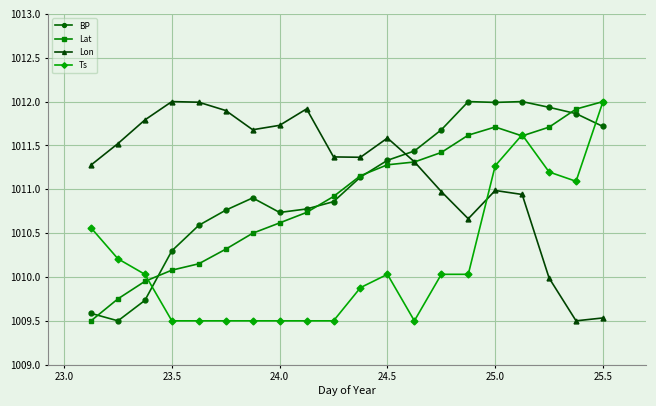

What is the highest value of the Ts series?

1012.0